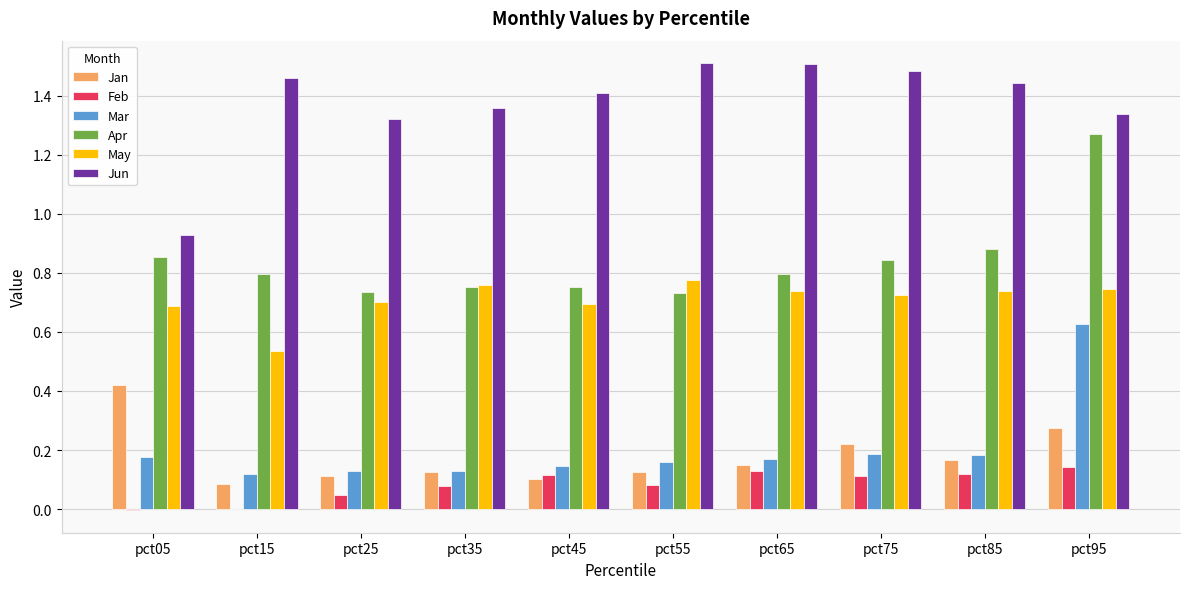

The Feb series shows -0.0 at pct05. True or false?

True